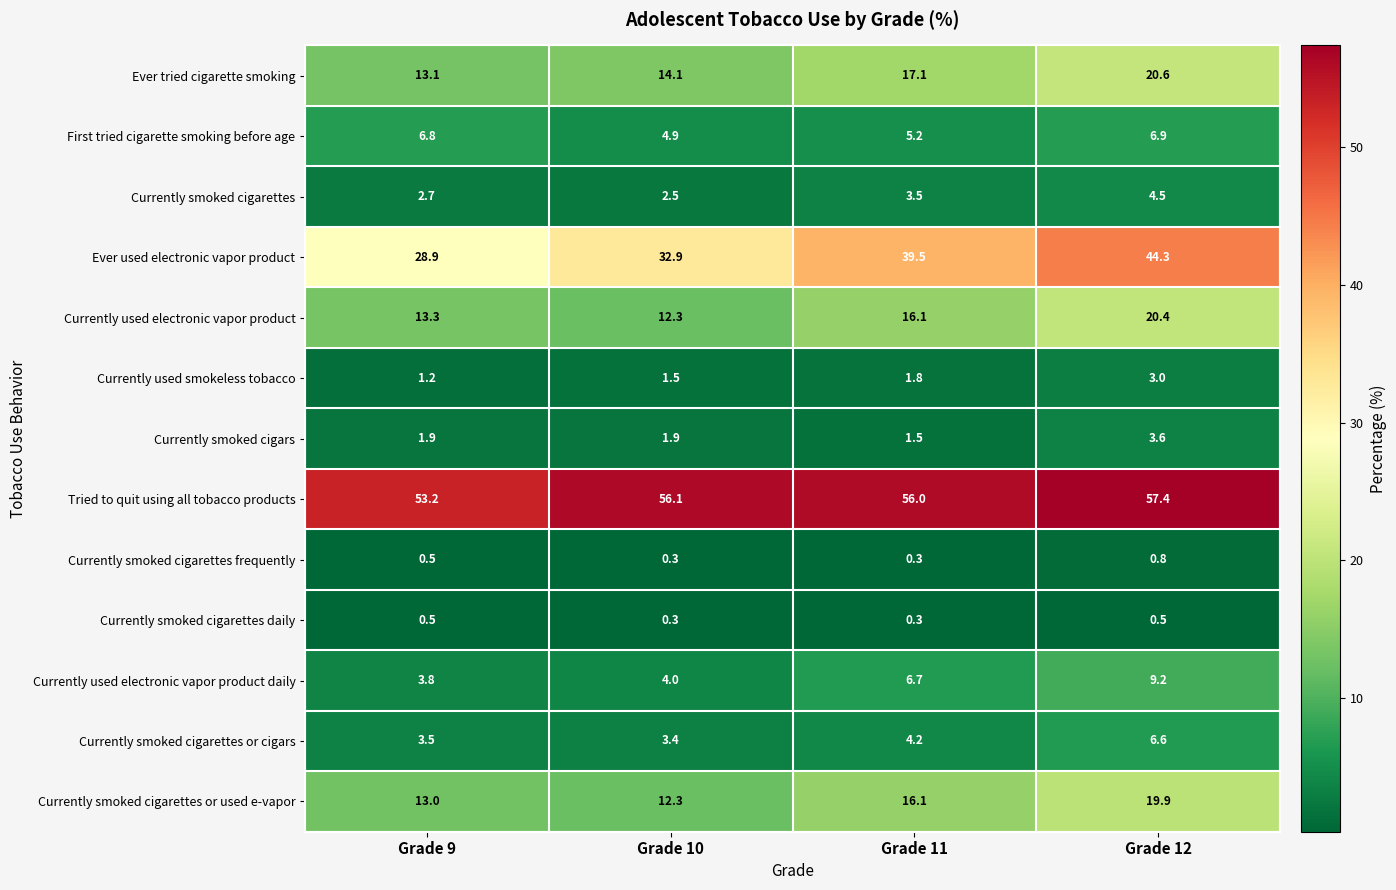

List the series in order of their peak value, highest first.

Tried to quit using all tobacco products, Ever used electronic vapor product, Ever tried cigarette smoking, Currently used electronic vapor product, Currently smoked cigarettes or used e-vapor, Currently used electronic vapor product daily, First tried cigarette smoking before age, Currently smoked cigarettes or cigars, Currently smoked cigarettes, Currently smoked cigars, Currently used smokeless tobacco, Currently smoked cigarettes frequently, Currently smoked cigarettes daily